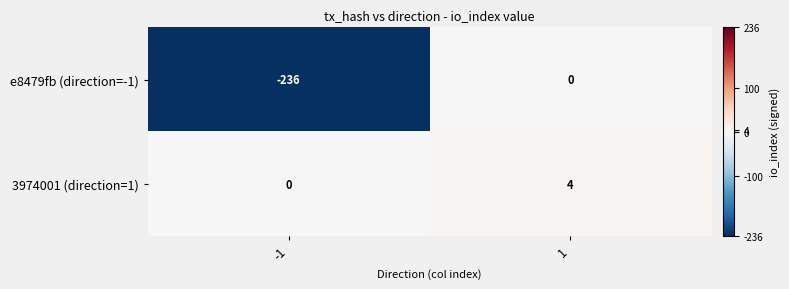

Count the 3974001 (direction=1) values in the range 0 to 4.

2